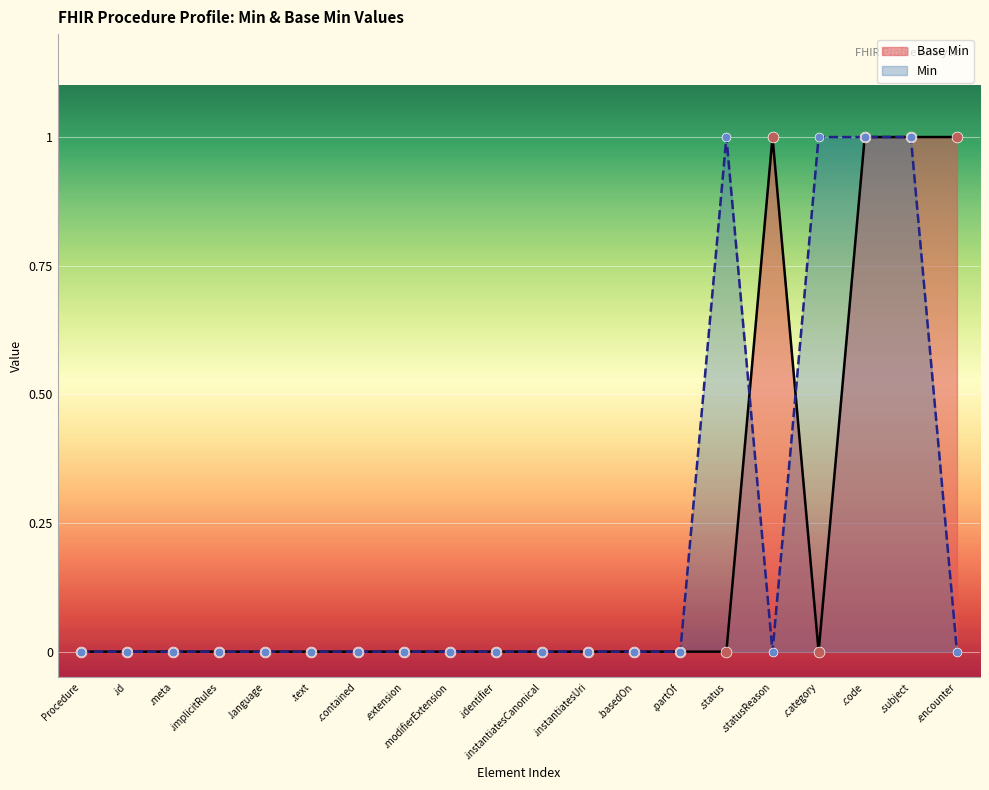

True or false: Min has a value of 0 at .identifier.

True